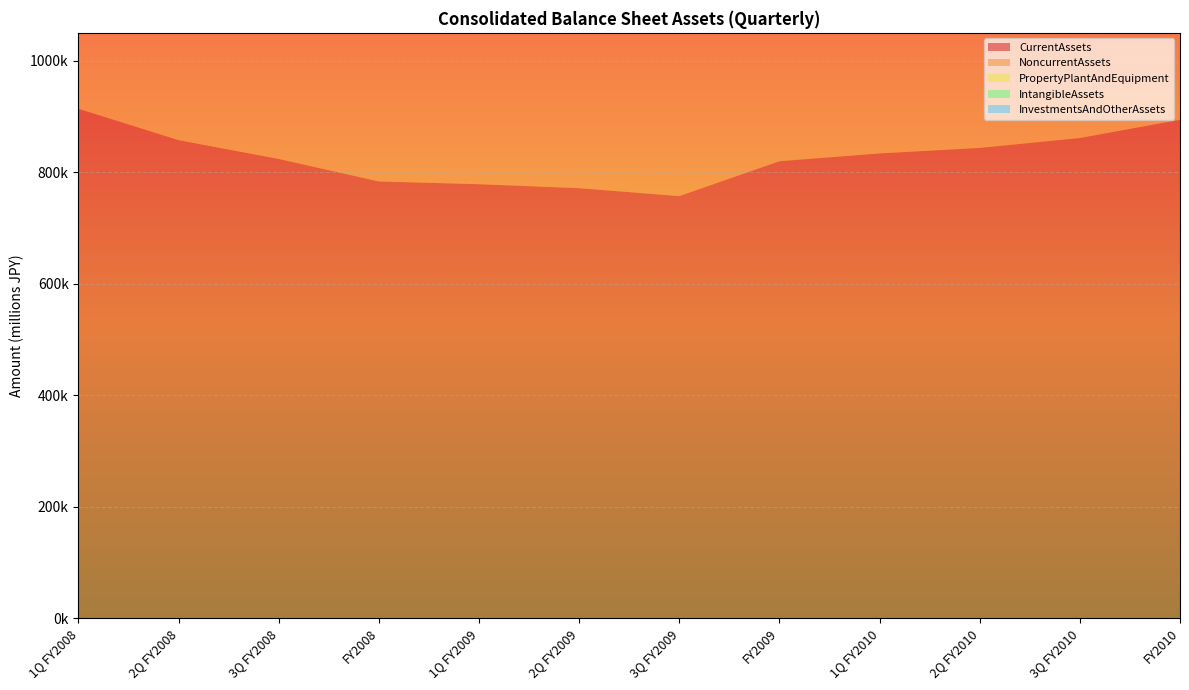

Reading right to left, transcribe all the data shown in this chart.

CurrentAssets: 894075	861361	843615	833694	819757	757239	771458	778533	783506	823790	857518	913756
NoncurrentAssets: 586164	610471	621401	634583	669752	676422	688862	702551	711093	655887	554788	590477
PropertyPlantAndEquipment: 237710	237618	236578	241774	249546	249009	250812	249877	250113	252731	213236	218028
IntangibleAssets: 156923	161609	164592	170907	180887	189350	185183	190215	192560	192397	104832	115254
InvestmentsAndOtherAssets: 191531	211242	220231	221901	239318	238062	252866	262458	268418	210758	236719	257194